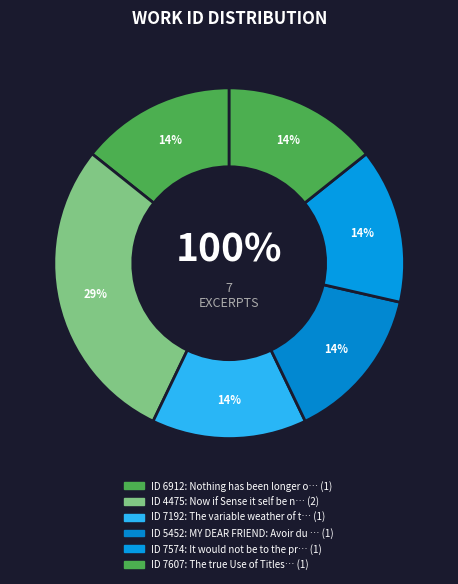

Is there a majority slice in this chart?

No